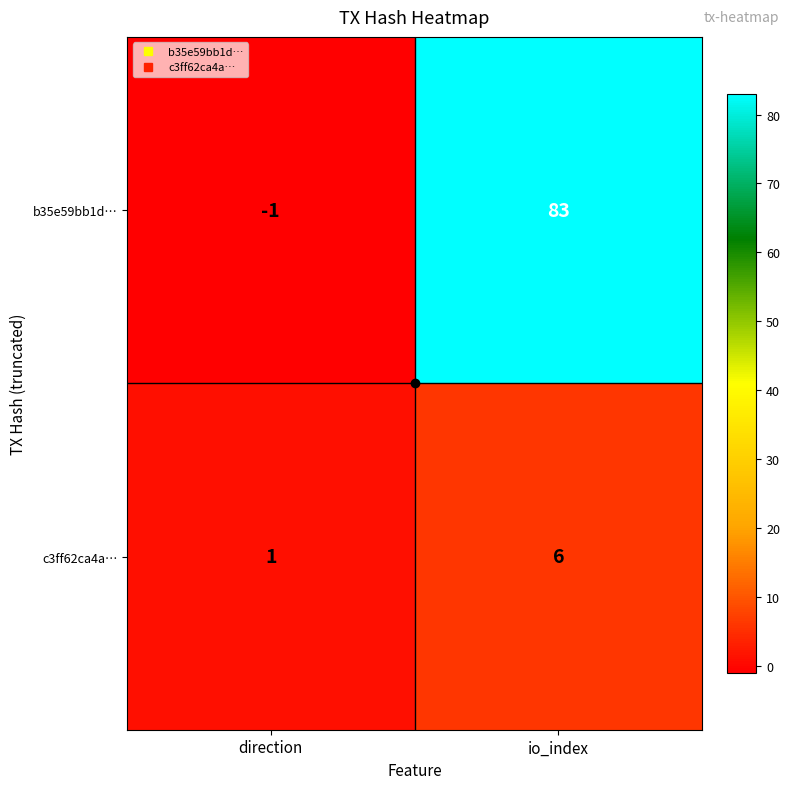

Which category has the highest value across all series?

io_index